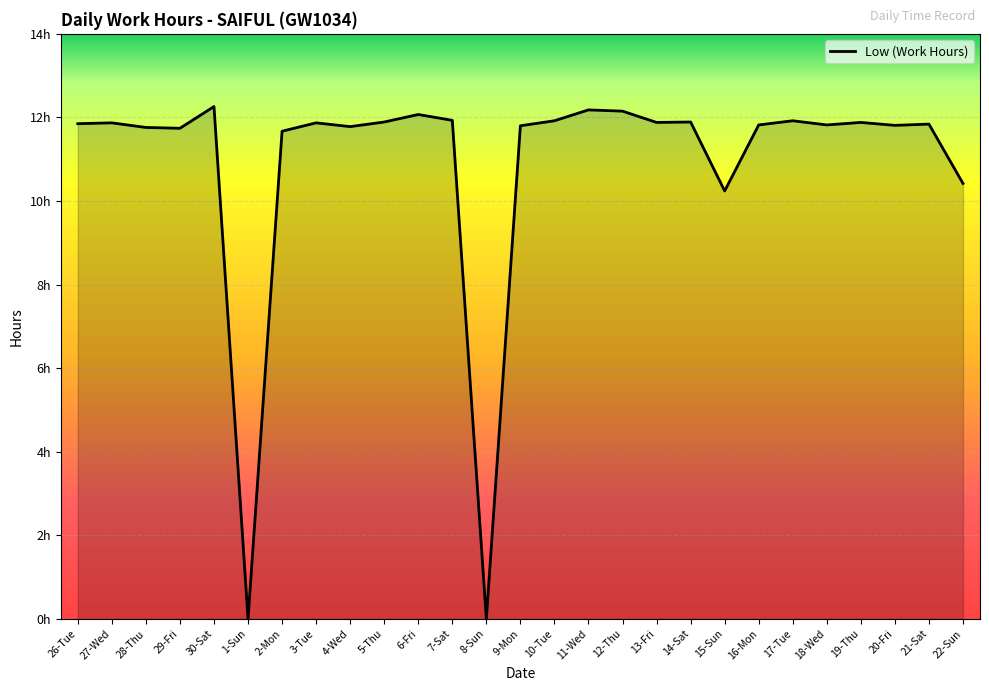

What is the change in value from 4-Wed to 21-Sat?

+0.1